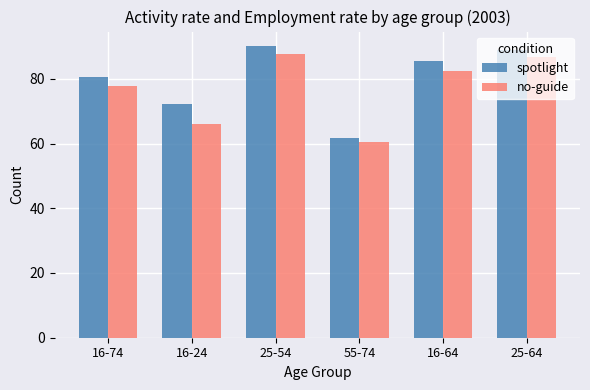

Is it true that no-guide equals 45.7 at 16-24?

False